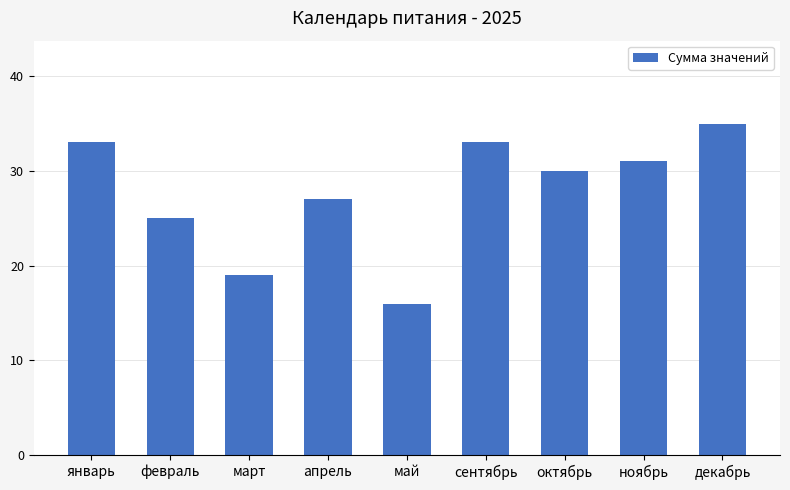

What is the value of the 5th bar from the left?

16